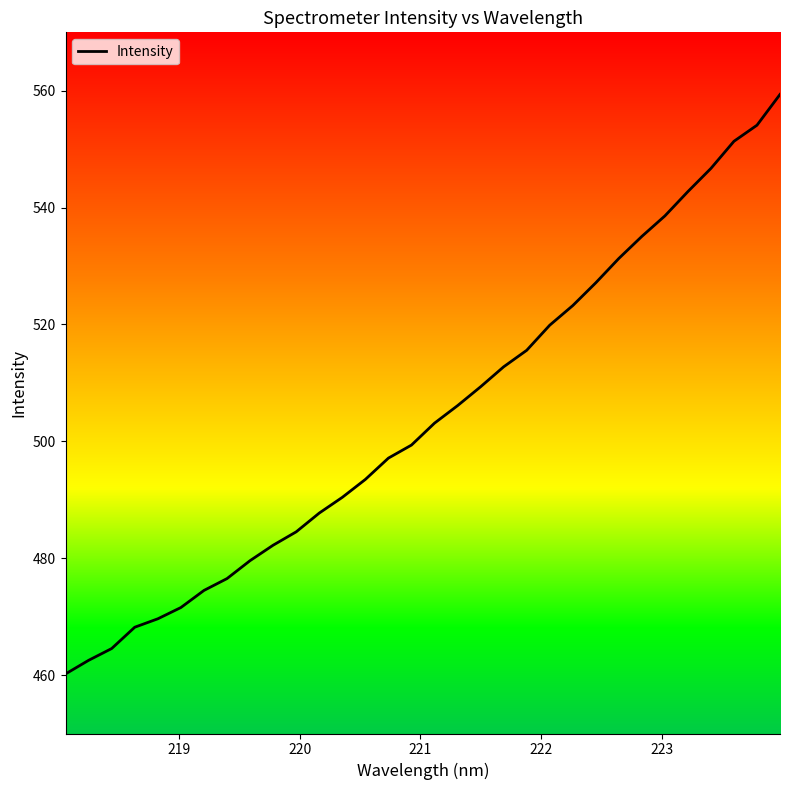

How many categories are shown in the chart?

32